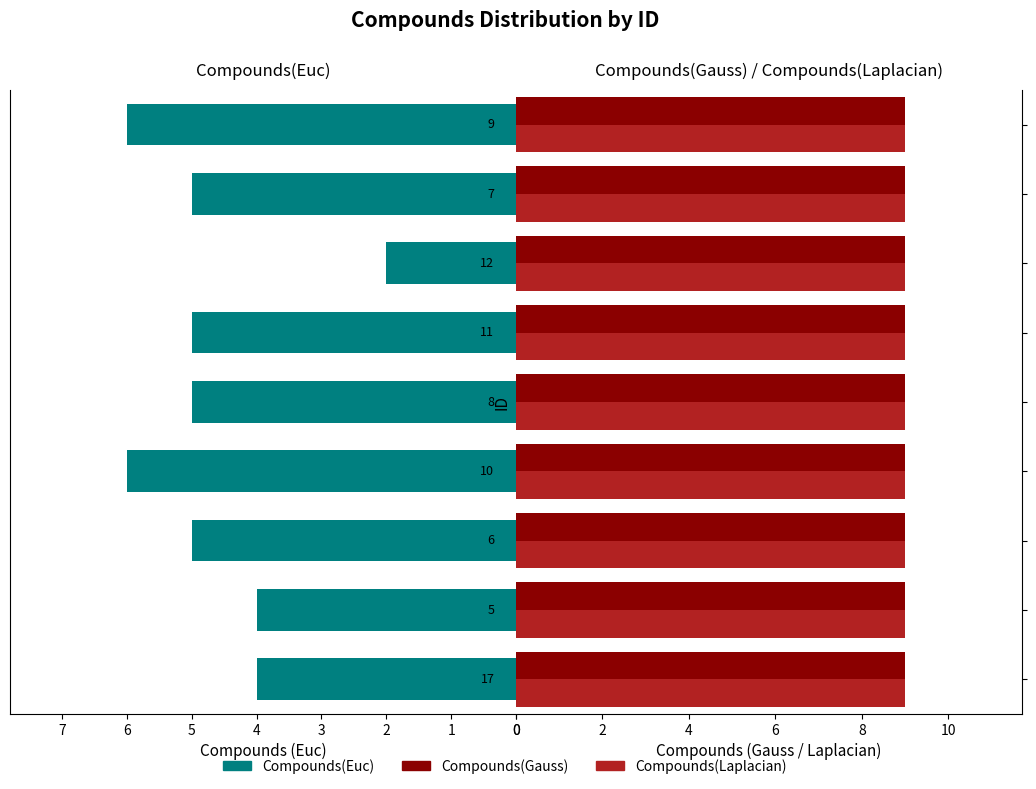

Count the number of categories in the chart.

9